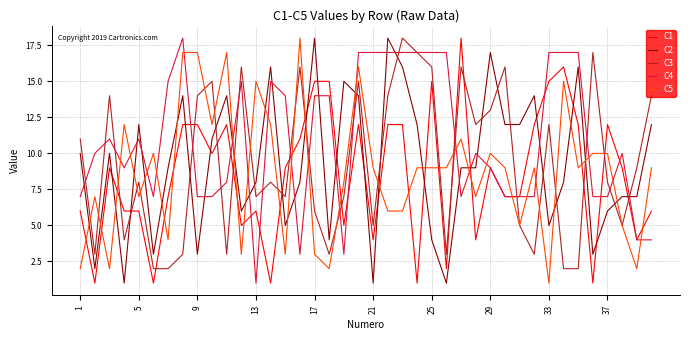

Which series has the largest total across all categories?

C4